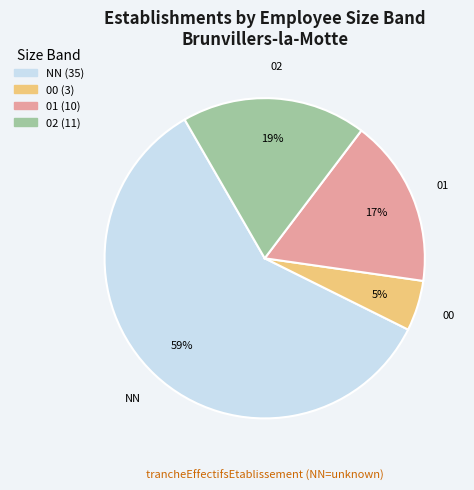

What is the smallest slice in the pie chart?

00